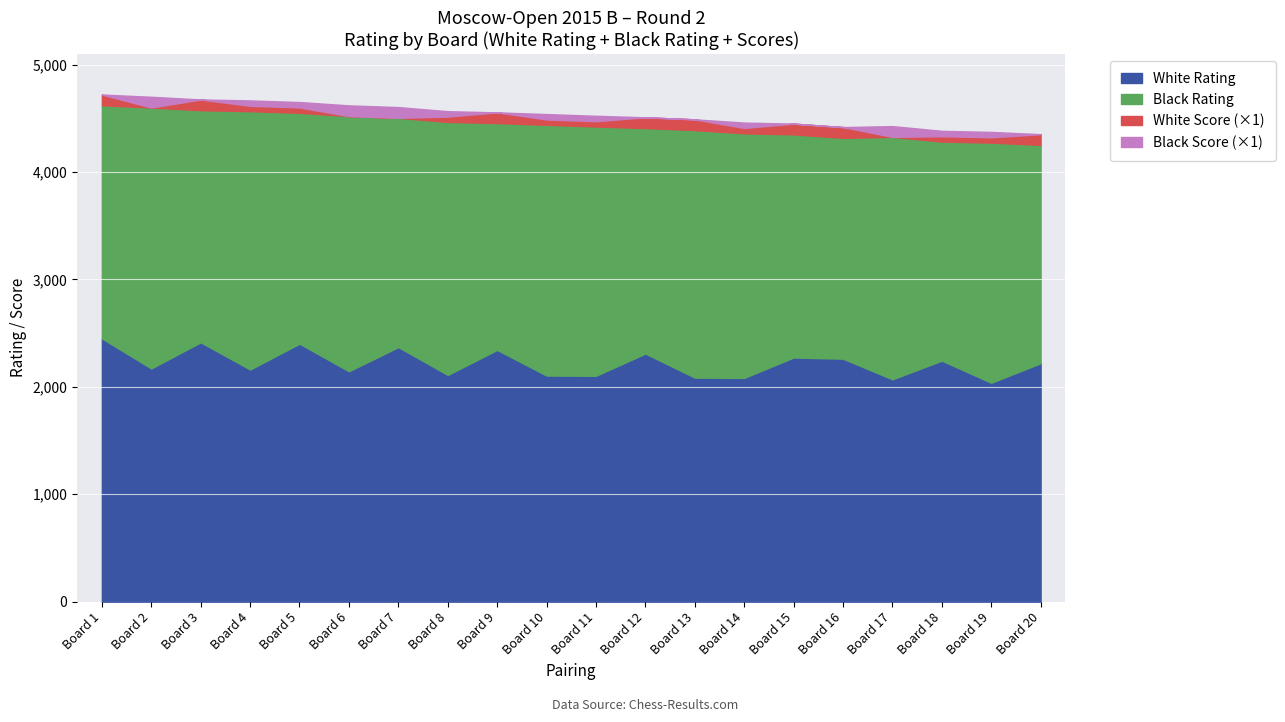

True or false: White Rating and Black Score intersect in this chart.

False